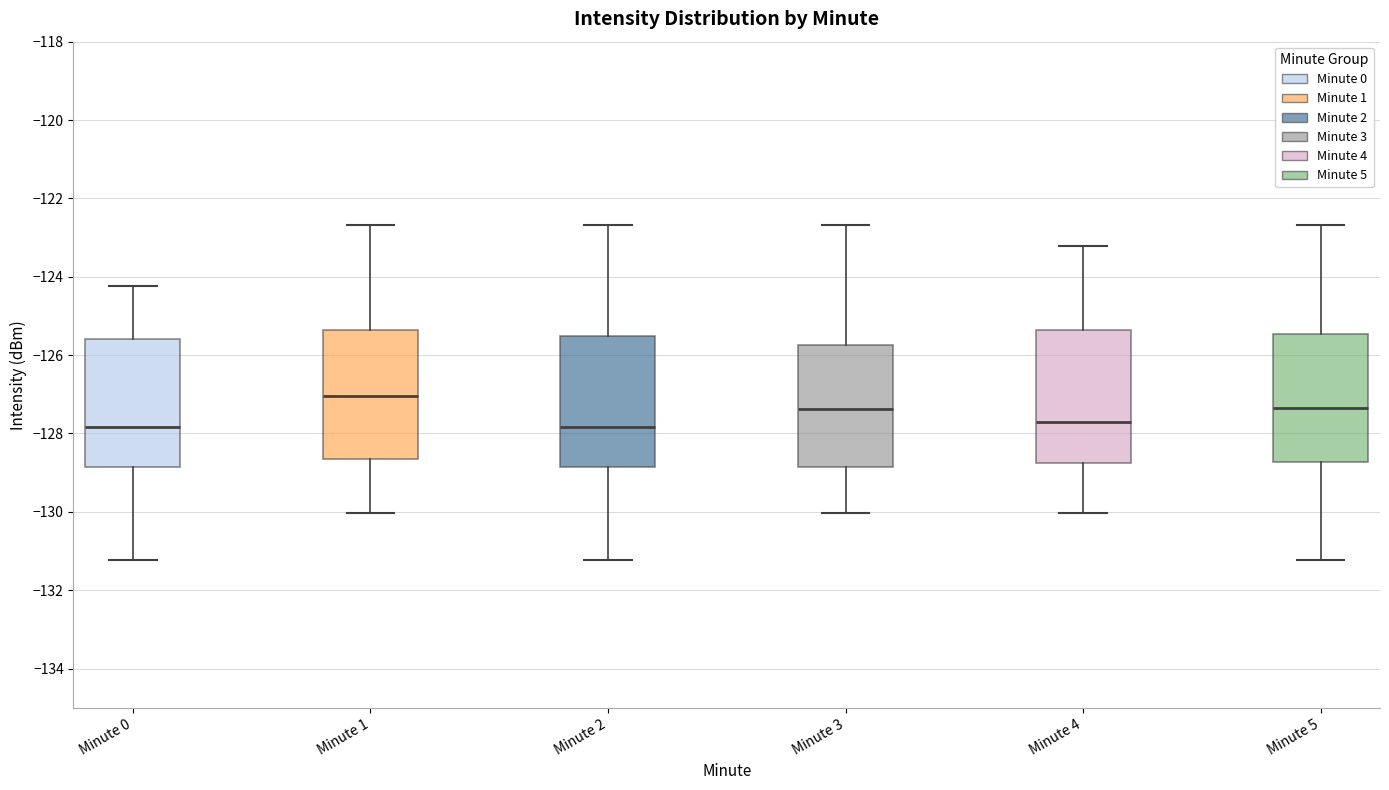

Where does the lower whisker of the box for Minute 4 end on the y-axis? The values are not printed on the chart, so give them approximately, as read against the axis.

-130.0